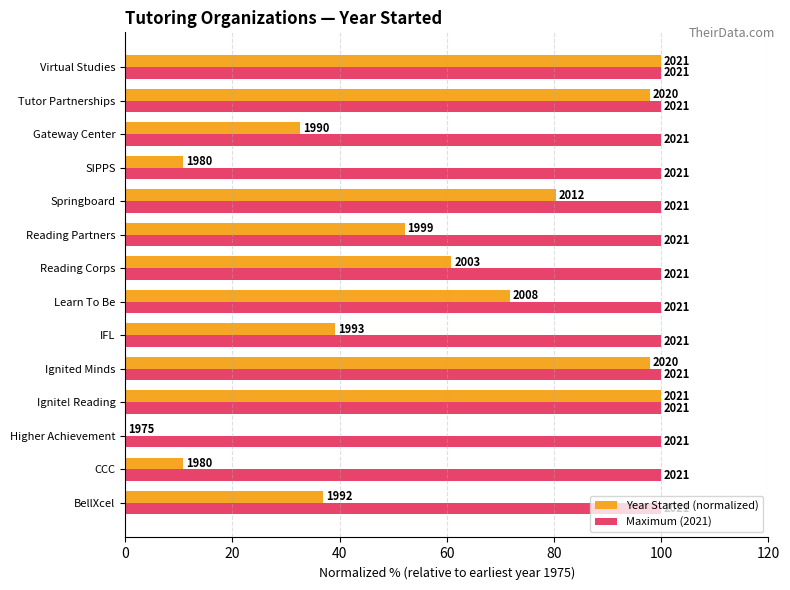

What are all the series names shown in the legend?

Year Started (normalized), Maximum (2021)